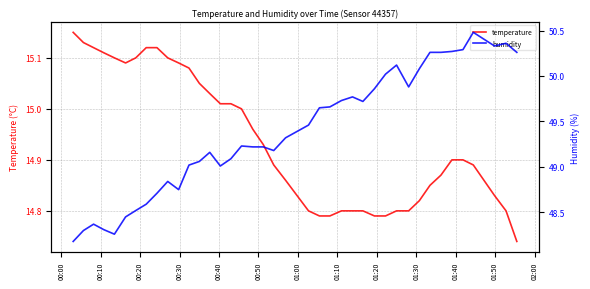

What is the difference between the second highest and second lowest values in the humidity series?

2.1